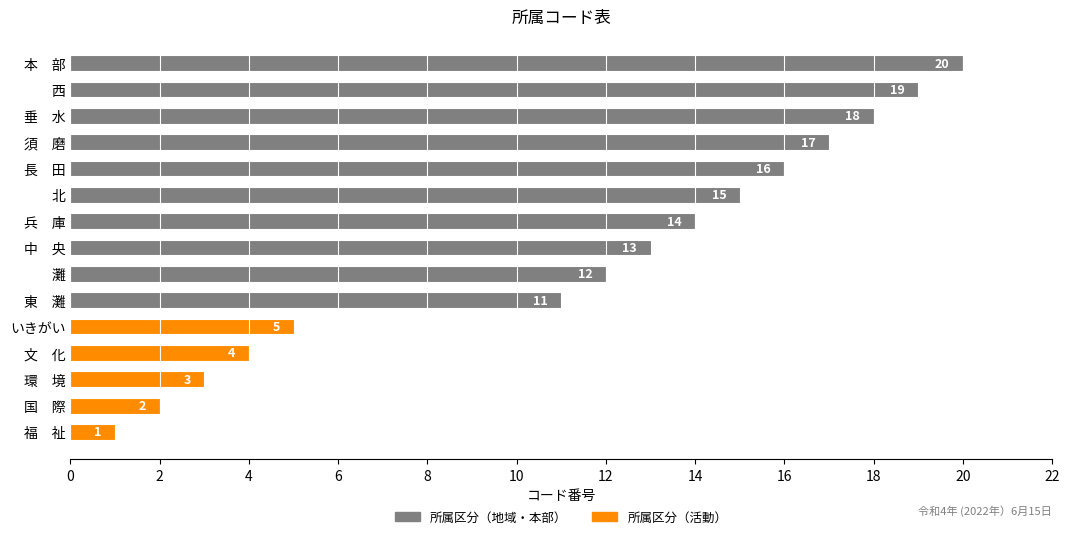

Reading right to left, extract all data points from this chart.

本　部=20	西=19	垂　水=18	須　磨=17	長　田=16	北=15	兵　庫=14	中　央=13	灘=12	東　灘=11	いきがい=5	文　化=4	環　境=3	国　際=2	福　祉=1